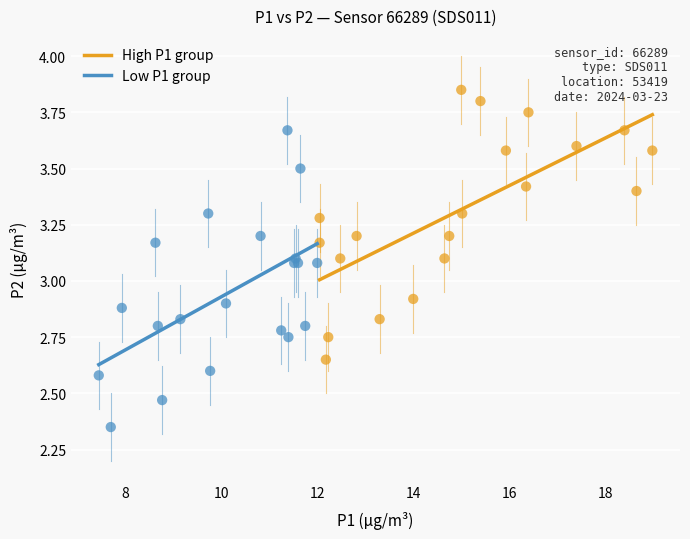

Which series has the widest spread of Y values?

Low P1 group